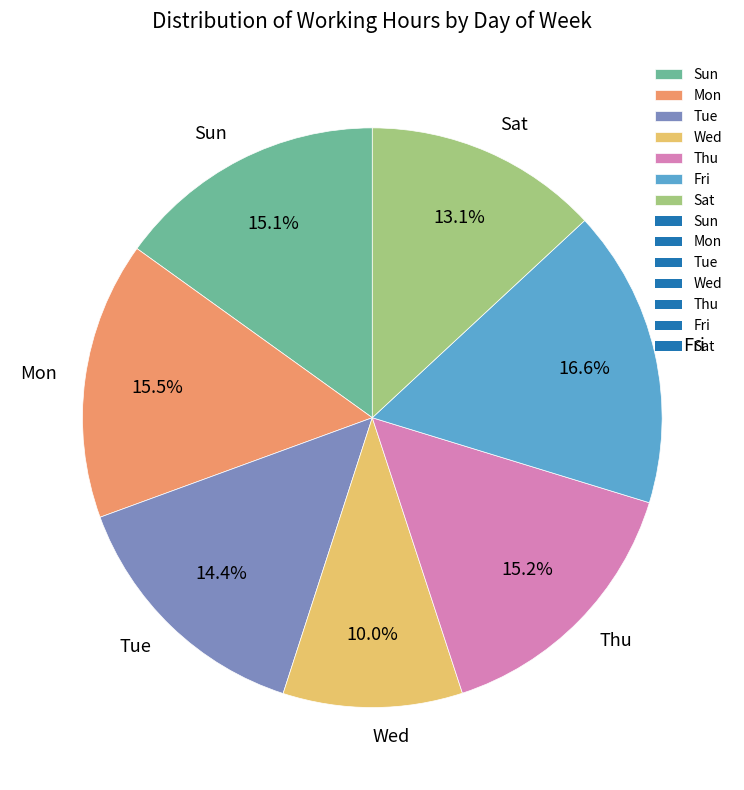

Combined, do Sat and Mon account for over 50%?

No